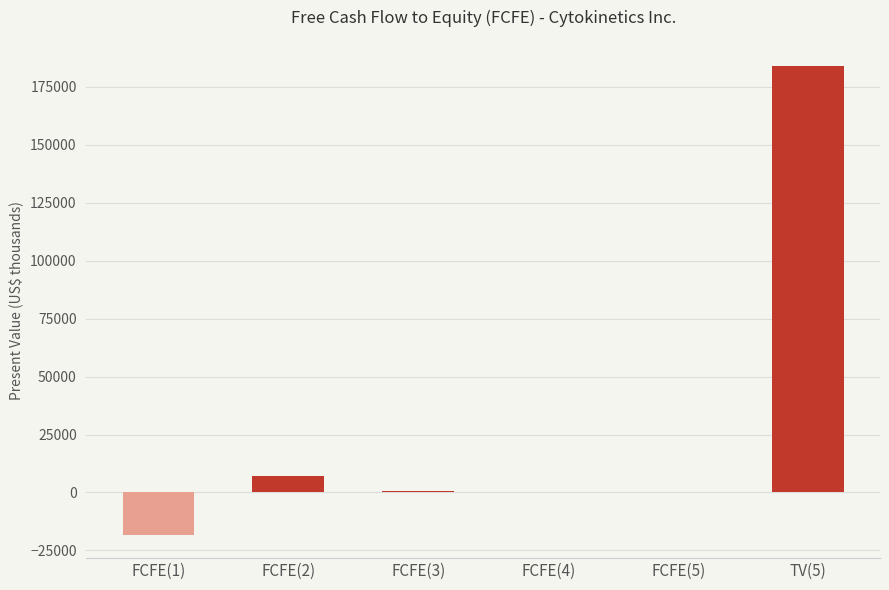

What is the change in value from FCFE(5) to TV(5)?

+183676